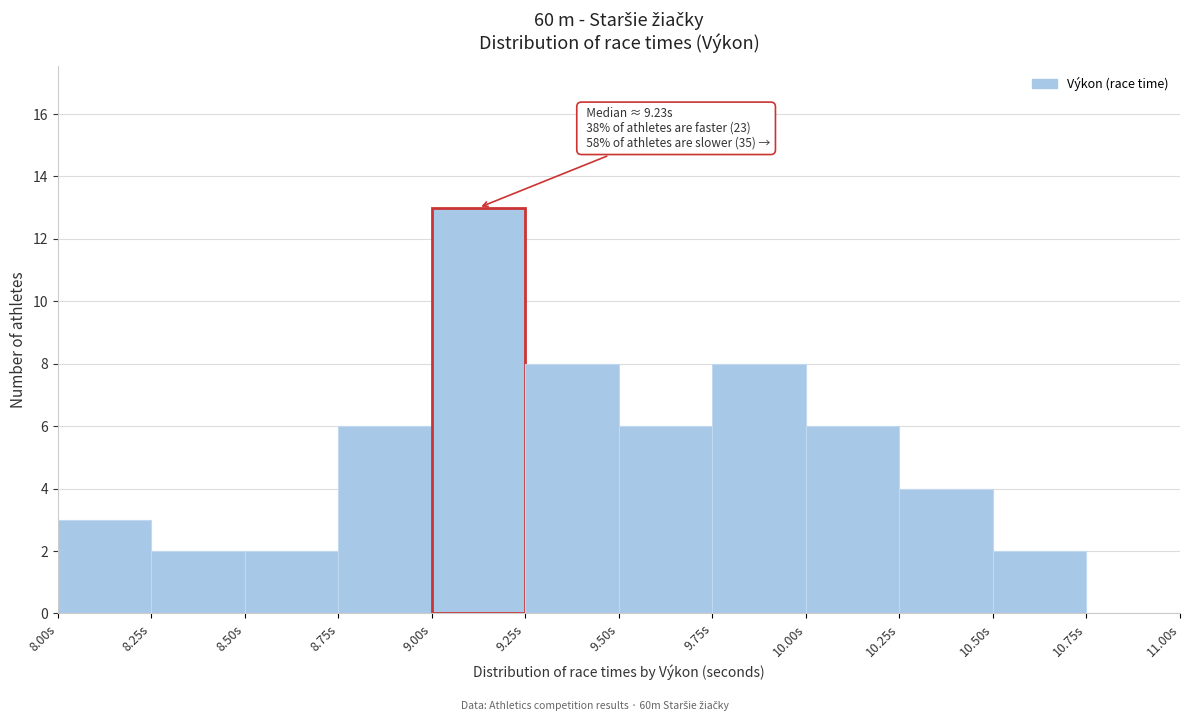

Which range on the x-axis has the tallest bar?

9.00 to 9.25